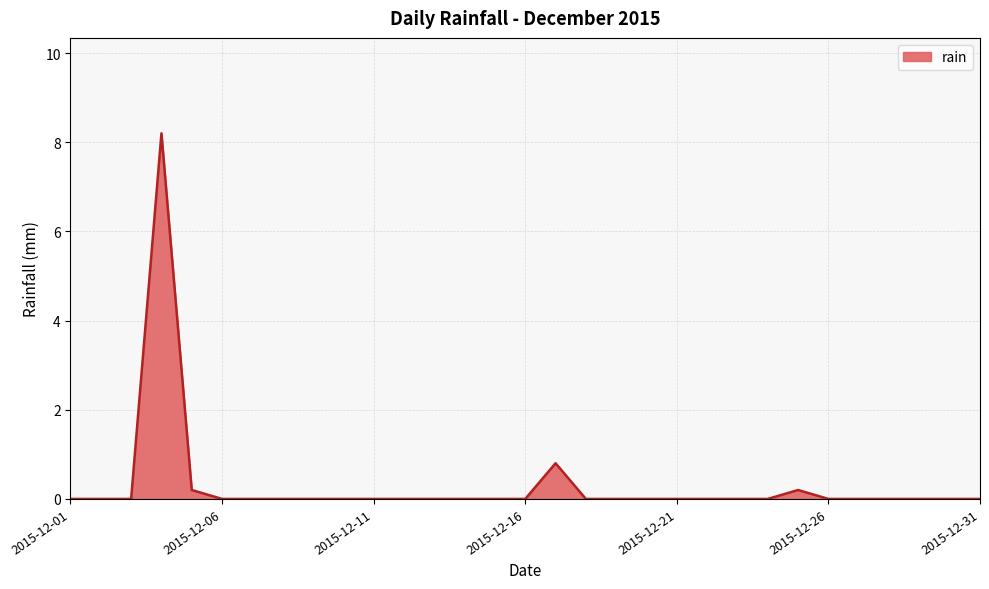

What is the greatest value displayed?

8.2